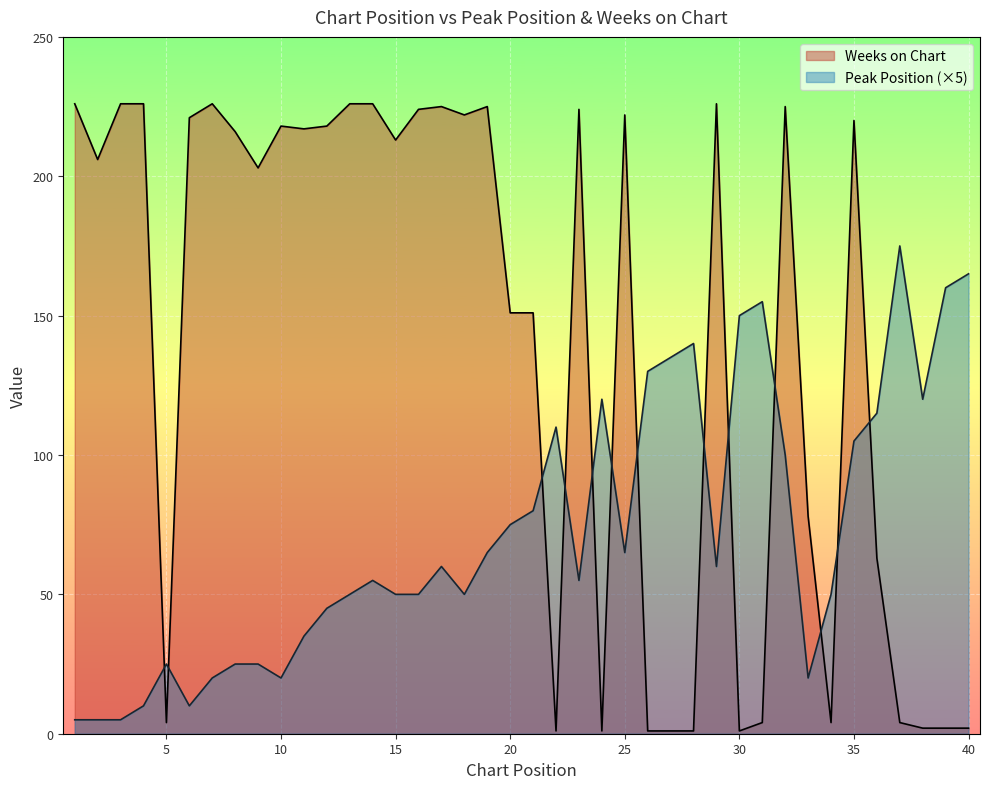

Which series has the widest spread of values?

Weeks on Chart